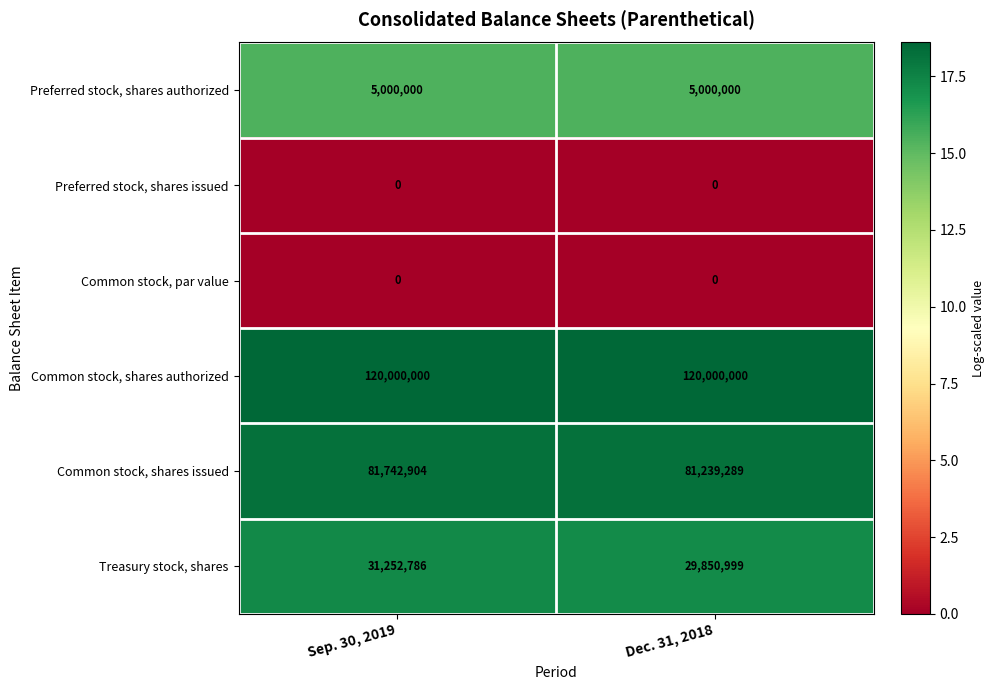

Between Sep. 30, 2019 and Dec. 31, 2018, which series saw the biggest shift?

Treasury stock, shares